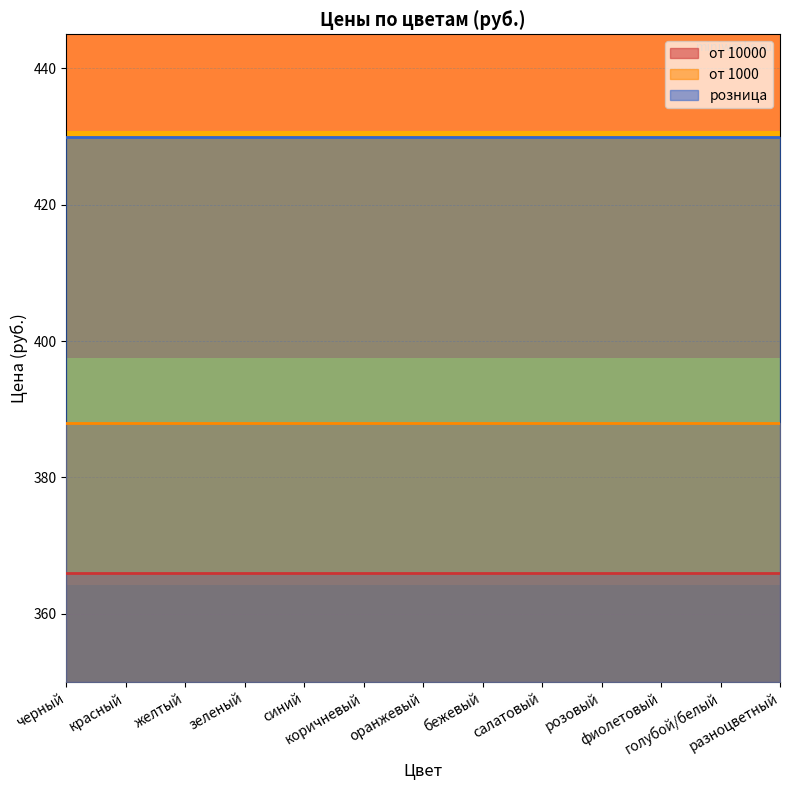

Between бежевый and розовый, which is larger?

бежевый